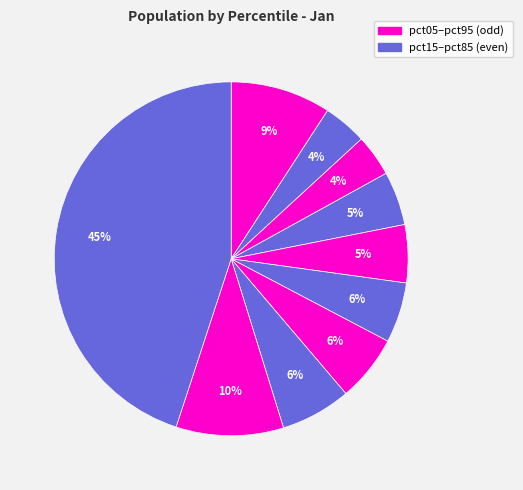

Count the number of slices in the pie.

10